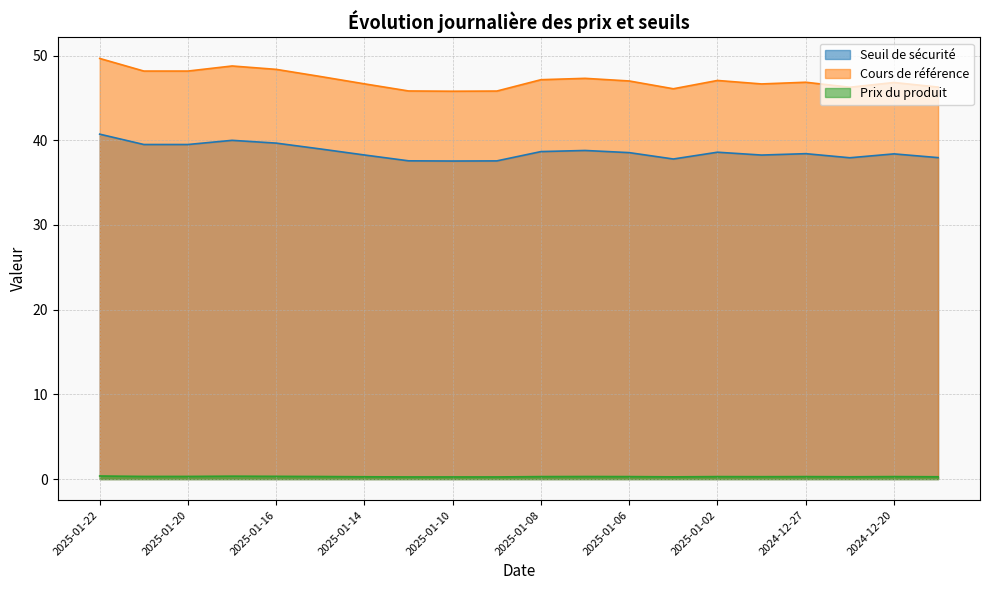

The Seuil de sécurité series shows 39.0 at 2025-01-15. True or false?

True